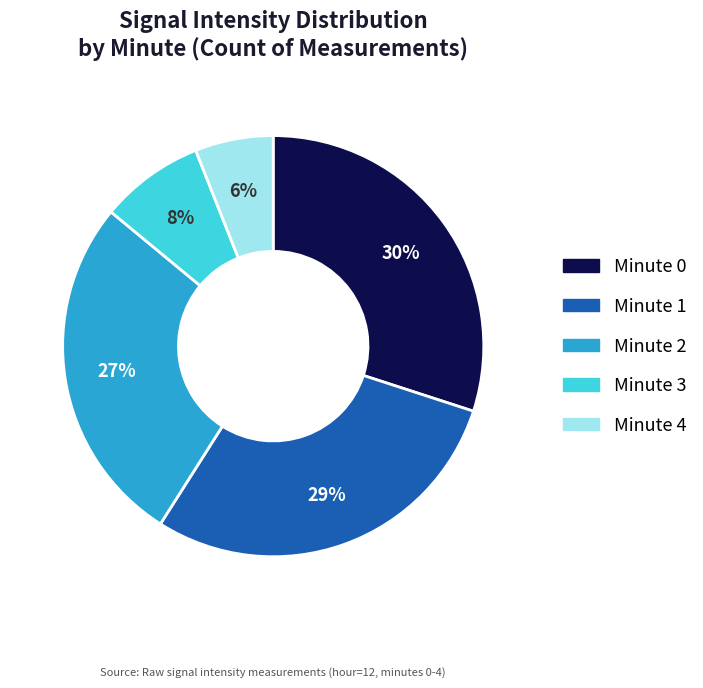

Do Minute 2 and Minute 4 together represent more than half of the pie?

No